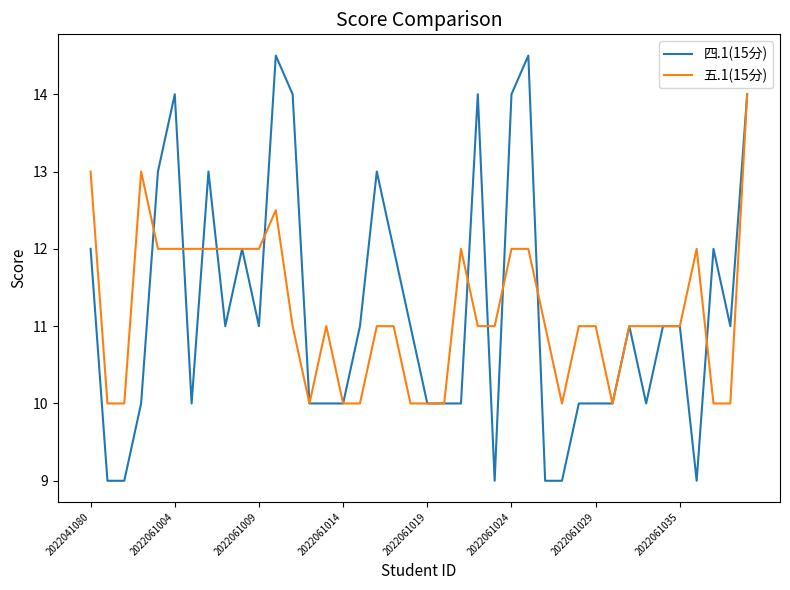

Rank the series by their maximum value, from highest to lowest.

四.1(15分), 五.1(15分)